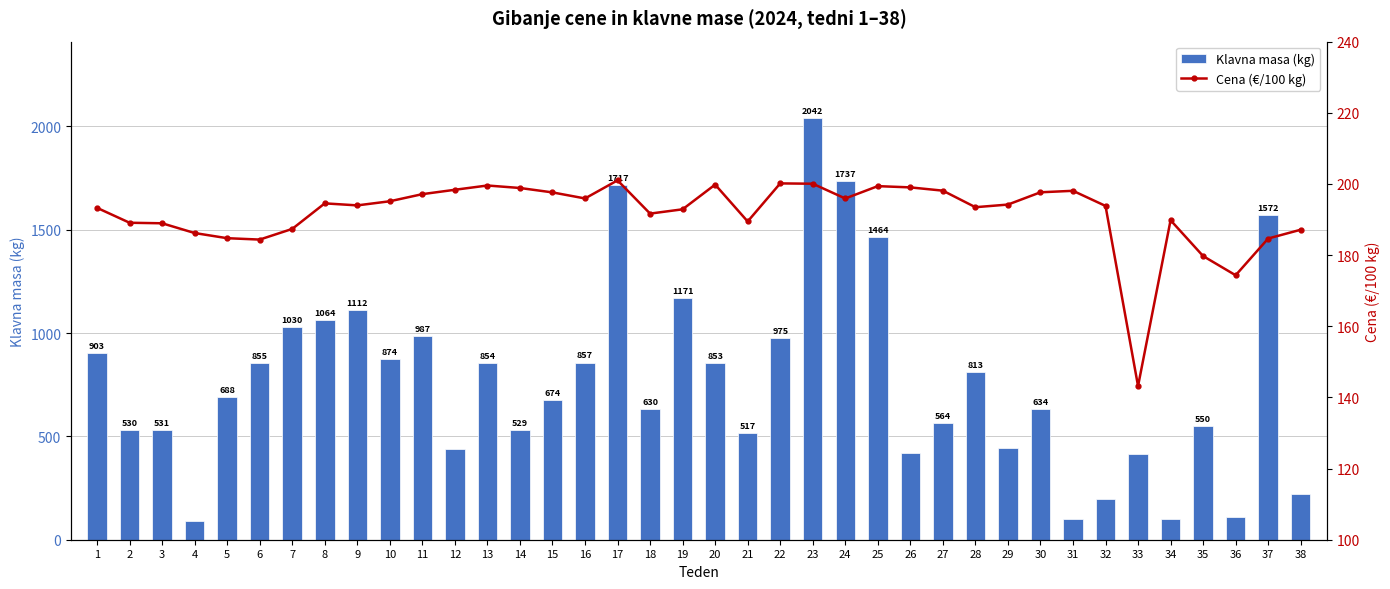

Reading left to right, extract all data points from this chart.

Klavna masa (kg): 1=903.0	2=530.0	3=531.0	4=90.0	5=688.0	6=855.0	7=1030.0	8=1064.0	9=1112.0	10=874.0	11=987.0	12=440.0	13=854.0	14=529.0	15=674.0	16=857.0	17=1717.0	18=630.0	19=1171.0	20=853.0	21=517.0	22=975.0	23=2042.0	24=1737.0	25=1464.0	26=419.0	27=564.0	28=813.0	29=442.0	30=634.0	31=102.0	32=198.0	33=413.0	34=100.0	35=550.0	36=108.0	37=1572.0	38=219.0
Cena (€/100 kg): 1=193.3	2=189.1	3=188.9	4=186.2	5=184.8	6=184.4	7=187.4	8=194.5	9=194.0	10=195.1	11=197.1	12=198.4	13=199.6	14=198.9	15=197.6	16=195.9	17=201.0	18=191.7	19=192.9	20=199.8	21=189.4	22=200.2	23=200.1	24=195.9	25=199.4	26=199.0	27=198.1	28=193.5	29=194.2	30=197.7	31=198.1	32=193.8	33=143.2	34=189.8	35=179.7	36=174.3	37=184.7	38=187.1